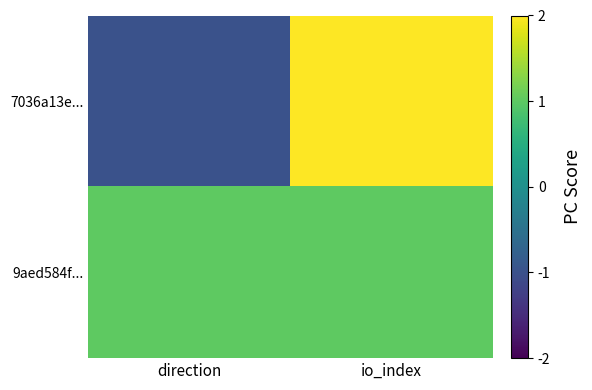

Which series has the largest range (max minus min)?

7036a13e...